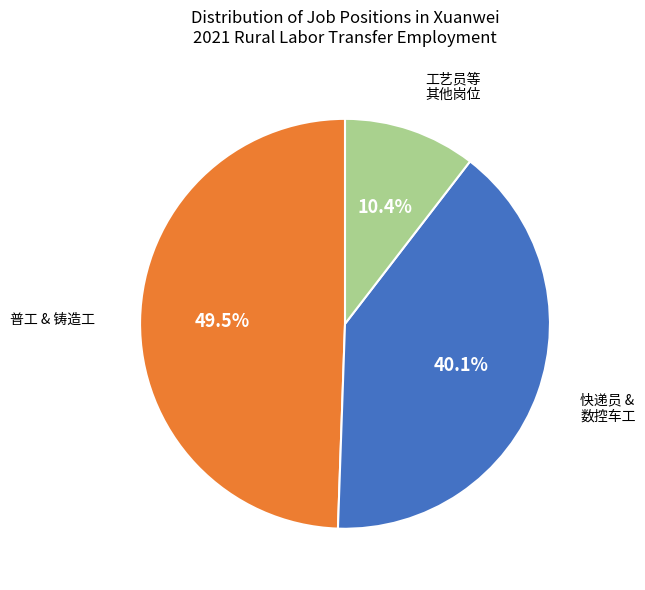

Is there any slice that represents more than half of the pie?

No